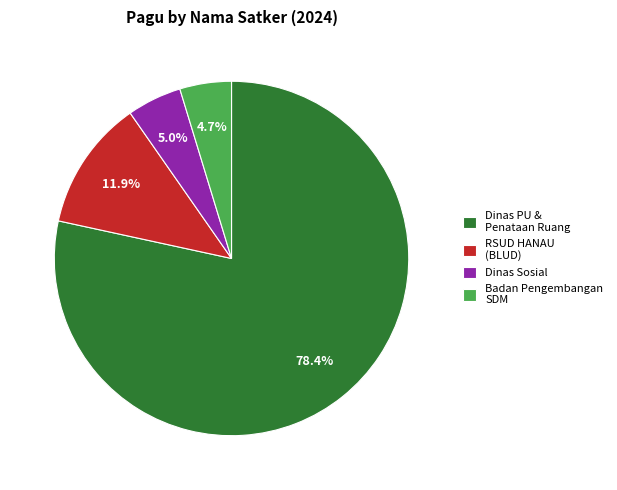

Approximately how many times larger is the value at Dinas PU & Penataan Ruang compared to Dinas Sosial?

15.7